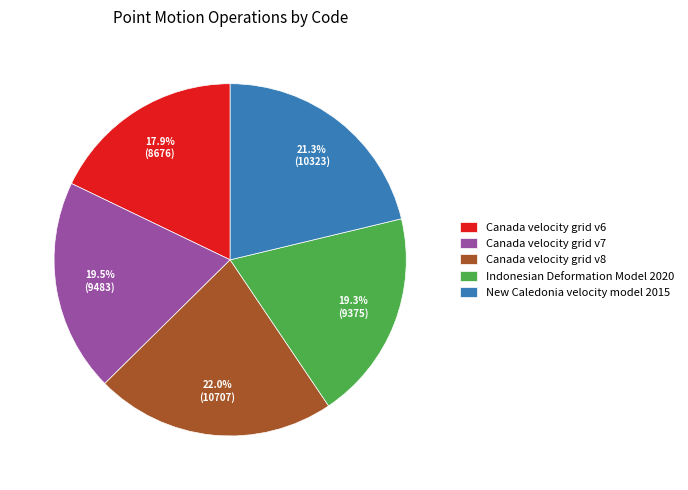

To the nearest percent, what portion does New Caledonia velocity model 2015 represent?

21%